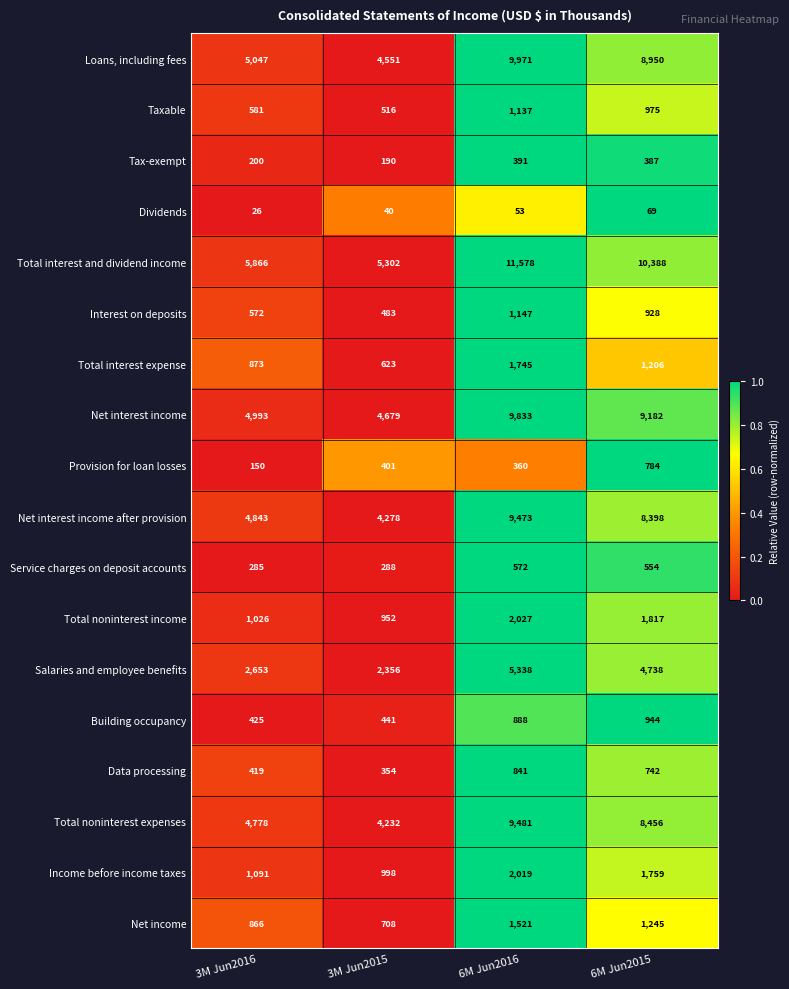

Which label corresponds to the largest value in the chart?

6M Jun2016